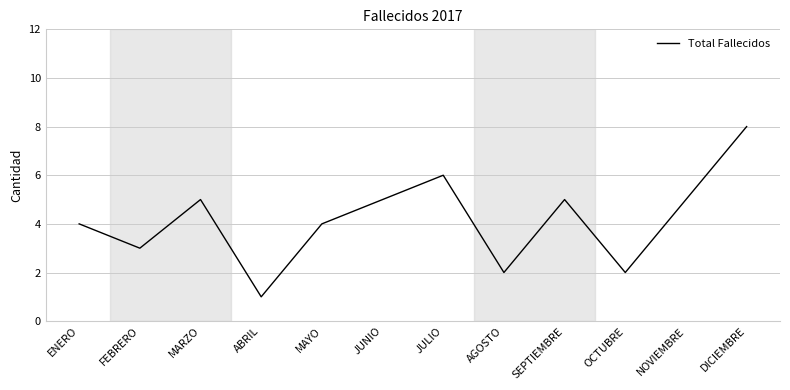

What position from the left is MAYO?

5